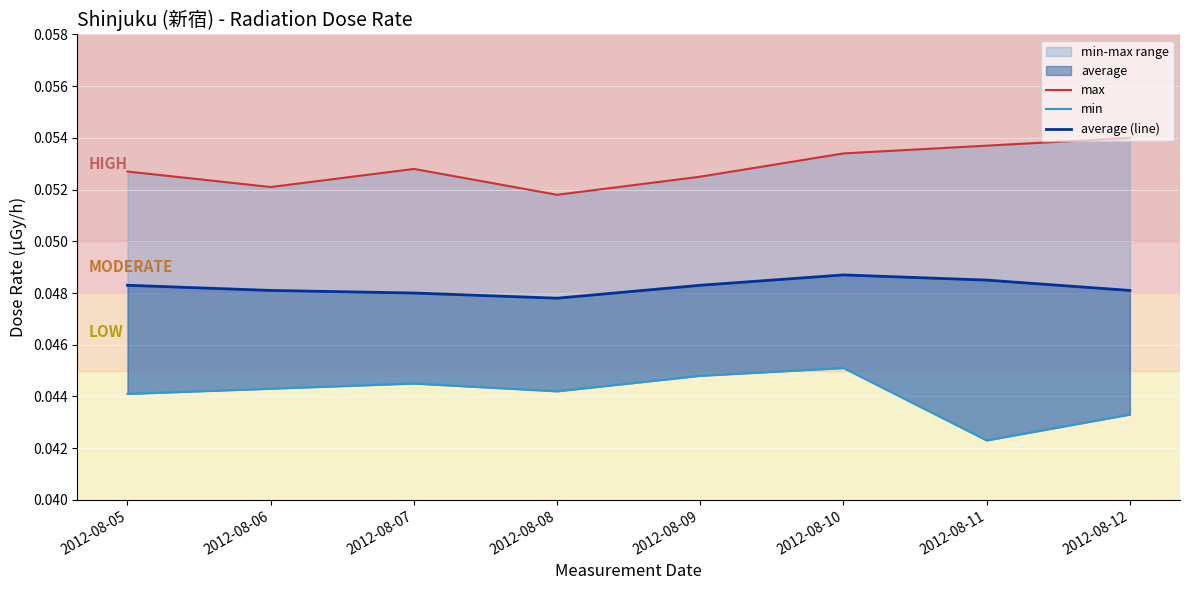

How many interior local peaks does the average (line) series have?

1